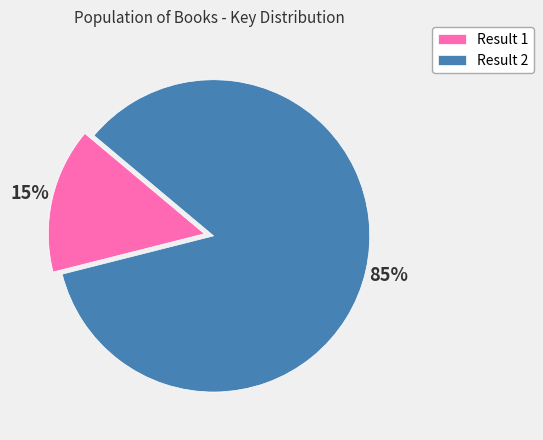

Does any single category account for the majority?

Yes